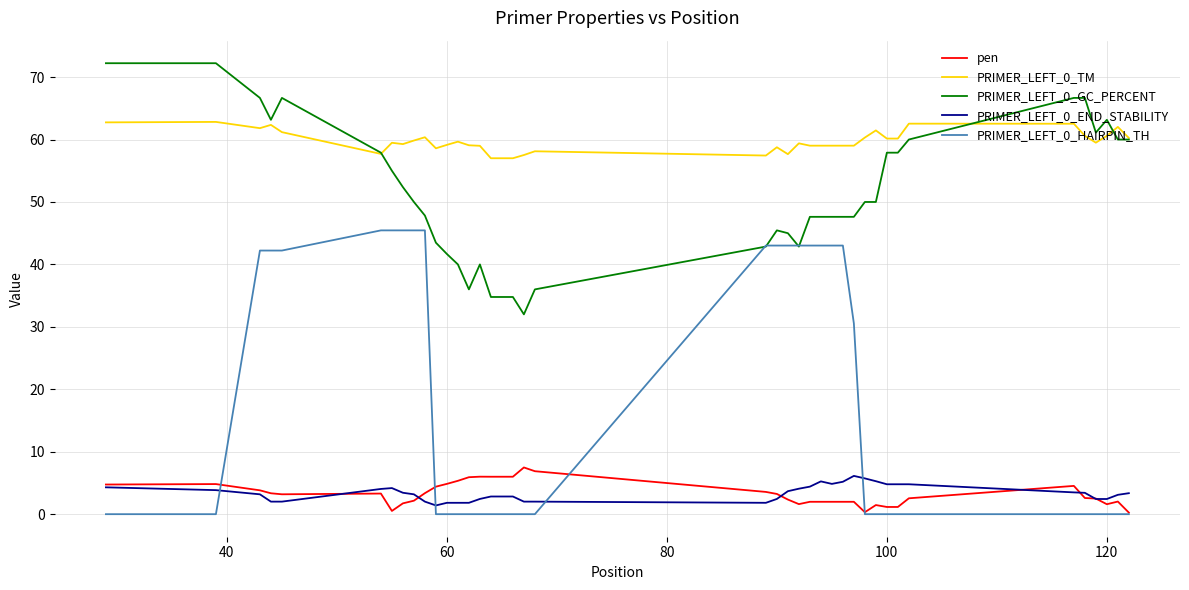

Does the chart have visible grid lines?

Yes